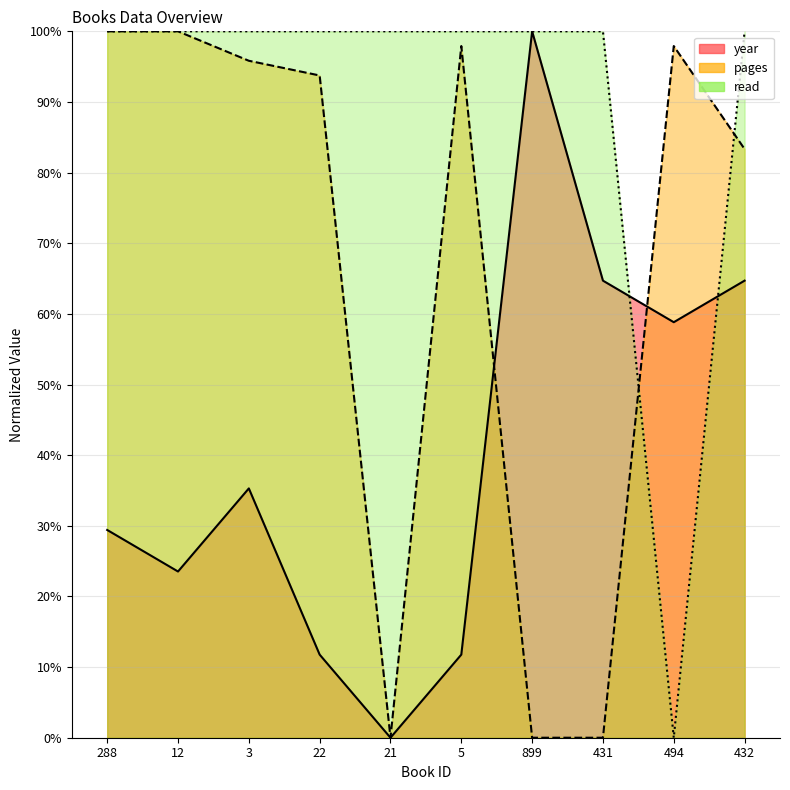

What is the difference between the read values at 494 and 431?

100.0